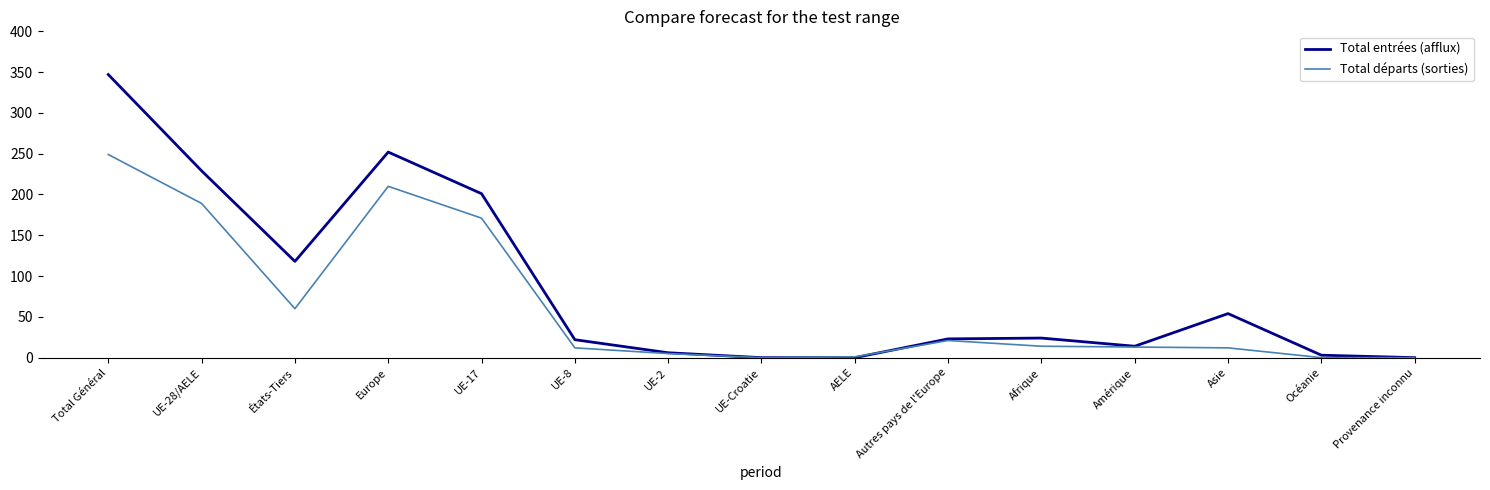

What are all the series names shown in the legend?

Total entrées (afflux), Total départs (sorties)